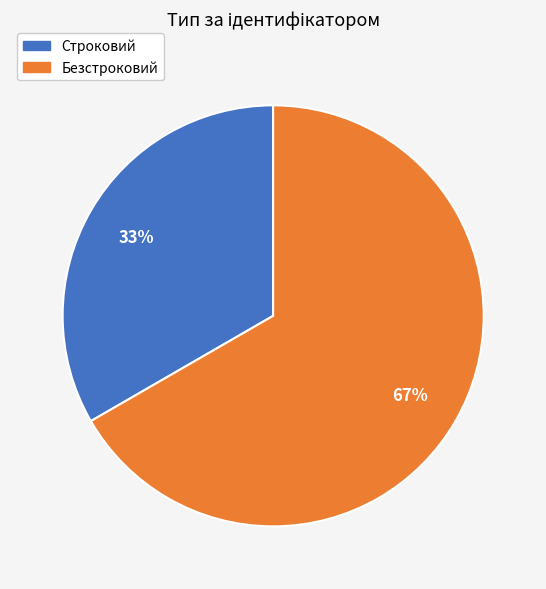

The Строковий slice represents 25% of the pie. True or false?

False